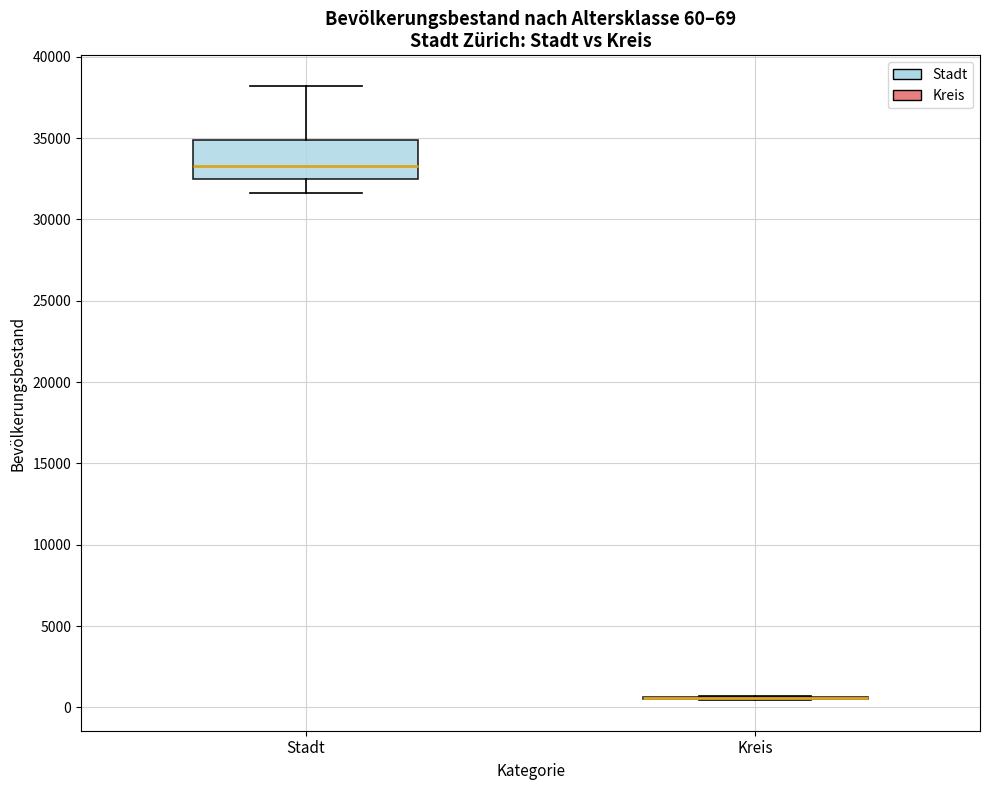

Comparing the boxes themselves (not the whiskers), which one is the tallest?

Stadt